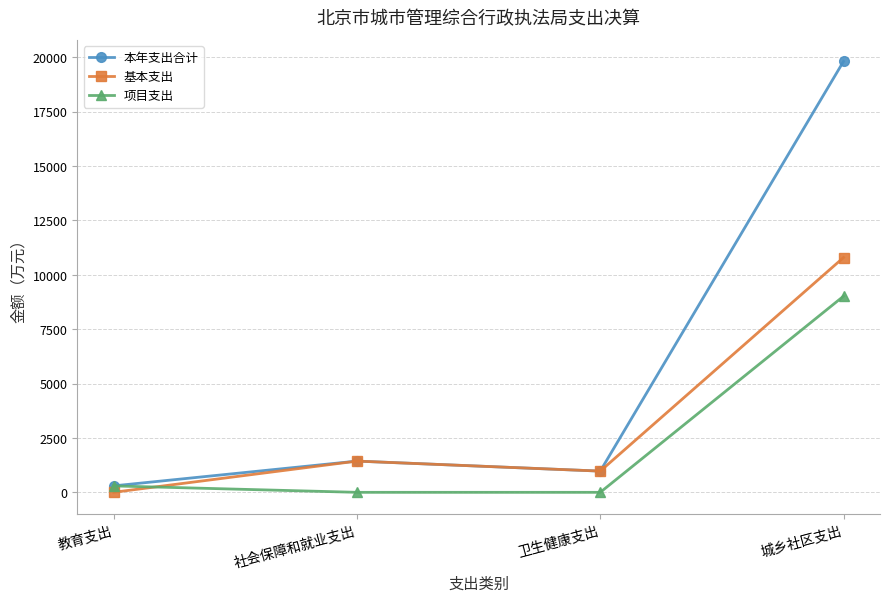

How many categories are shown in the chart?

4